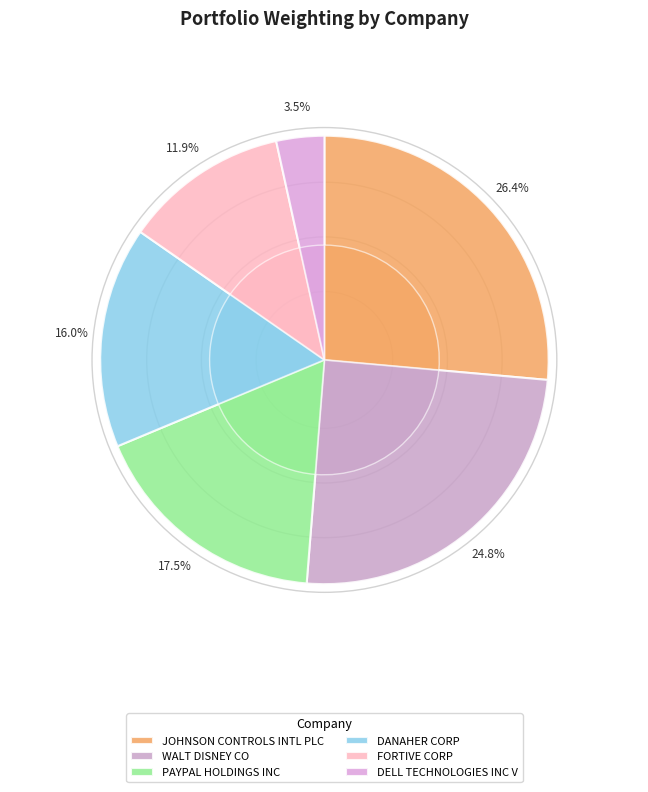

How many segments does this pie chart have?

6